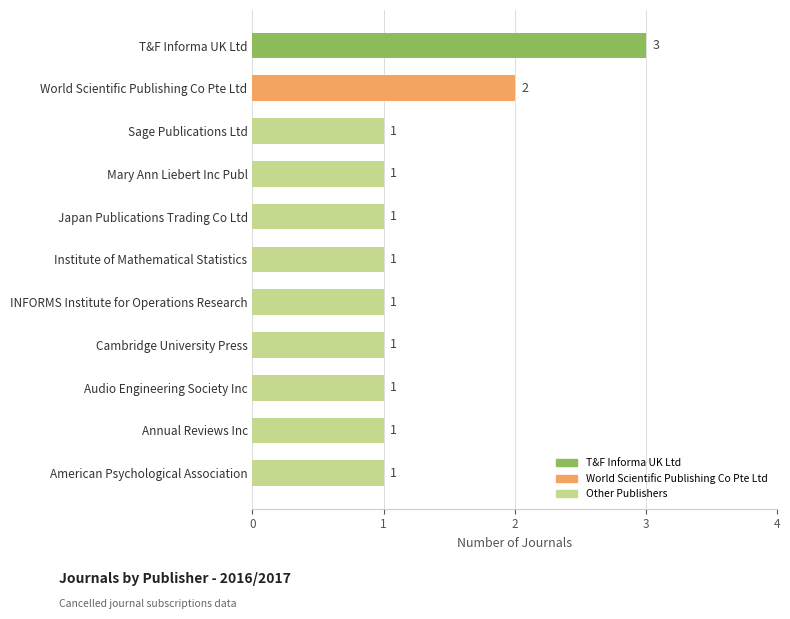

Does the chart contain any negative values?

No